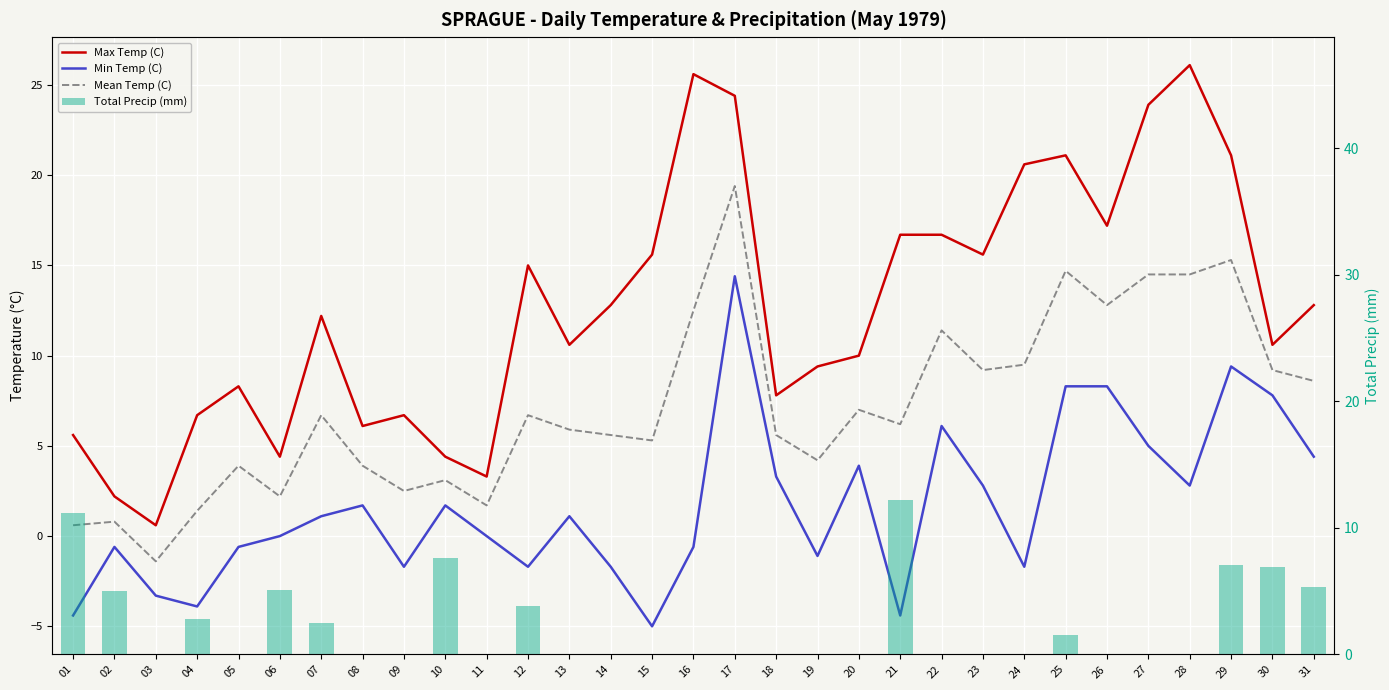

Reading right to left, list all the values displayed in this chart.

Max Temp (C): 31=12.8	30=10.6	29=21.1	28=26.1	27=23.9	26=17.2	25=21.1	24=20.6	23=15.6	22=16.7	21=16.7	20=10.0	19=9.4	18=7.8	17=24.4	16=25.6	15=15.6	14=12.8	13=10.6	12=15.0	11=3.3	10=4.4	09=6.7	08=6.1	07=12.2	06=4.4	05=8.3	04=6.7	03=0.6	02=2.2	01=5.6
Min Temp (C): 31=4.4	30=7.8	29=9.4	28=2.8	27=5.0	26=8.3	25=8.3	24=-1.7	23=2.8	22=6.1	21=-4.4	20=3.9	19=-1.1	18=3.3	17=14.4	16=-0.6	15=-5.0	14=-1.7	13=1.1	12=-1.7	11=0.0	10=1.7	09=-1.7	08=1.7	07=1.1	06=0.0	05=-0.6	04=-3.9	03=-3.3	02=-0.6	01=-4.4
Mean Temp (C): 31=8.6	30=9.2	29=15.3	28=14.5	27=14.5	26=12.8	25=14.7	24=9.5	23=9.2	22=11.4	21=6.2	20=7.0	19=4.2	18=5.6	17=19.4	16=12.5	15=5.3	14=5.6	13=5.9	12=6.7	11=1.7	10=3.1	09=2.5	08=3.9	07=6.7	06=2.2	05=3.9	04=1.4	03=-1.4	02=0.8	01=0.6
Total Precip (mm): 31=5.3	30=6.9	29=7.1	28=0.0	27=0.0	26=0.0	25=1.5	24=0.0	23=0.0	22=0.0	21=12.2	20=0.0	19=0.0	18=0.0	17=0.0	16=0.0	15=0.0	14=0.0	13=0.0	12=3.8	11=0.0	10=7.6	09=0.0	08=0.0	07=2.5	06=5.1	05=0.0	04=2.8	03=0.0	02=5.0	01=11.2